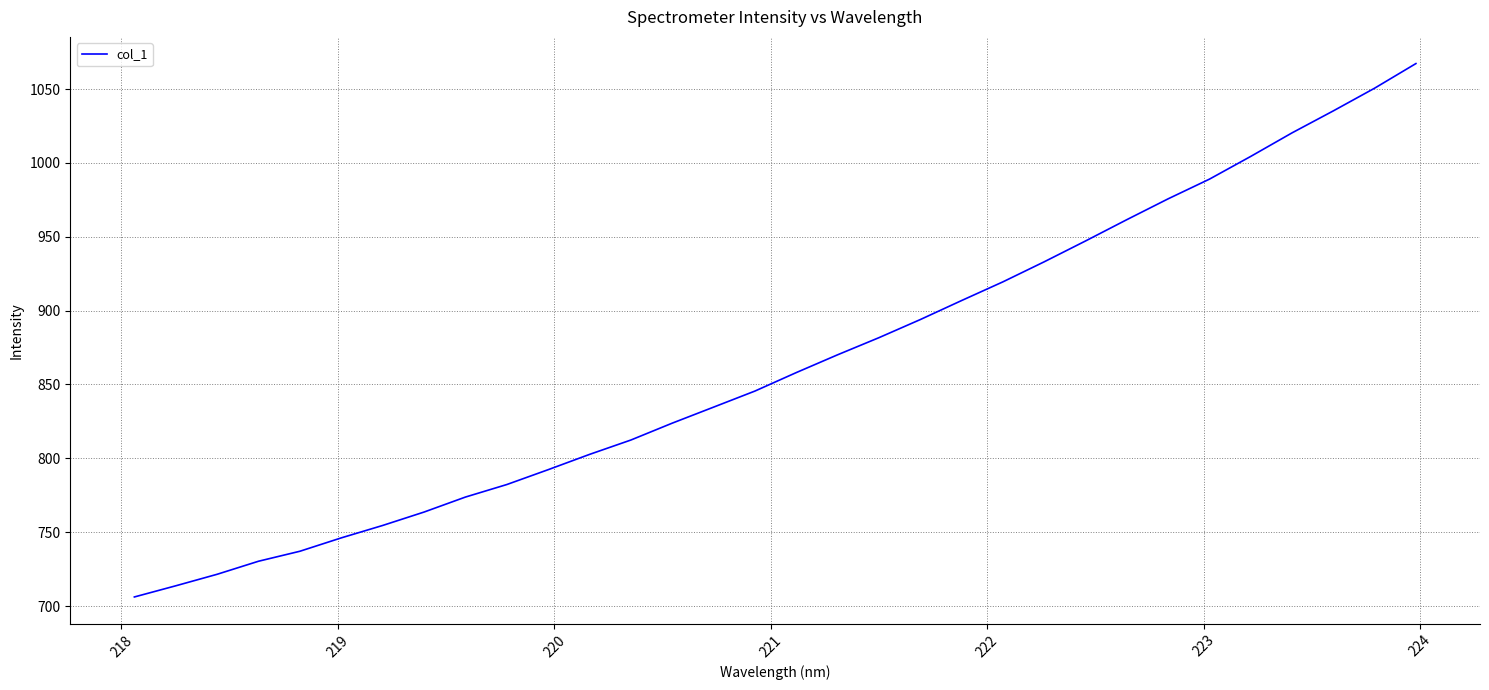

What is the greatest value displayed?

1067.2